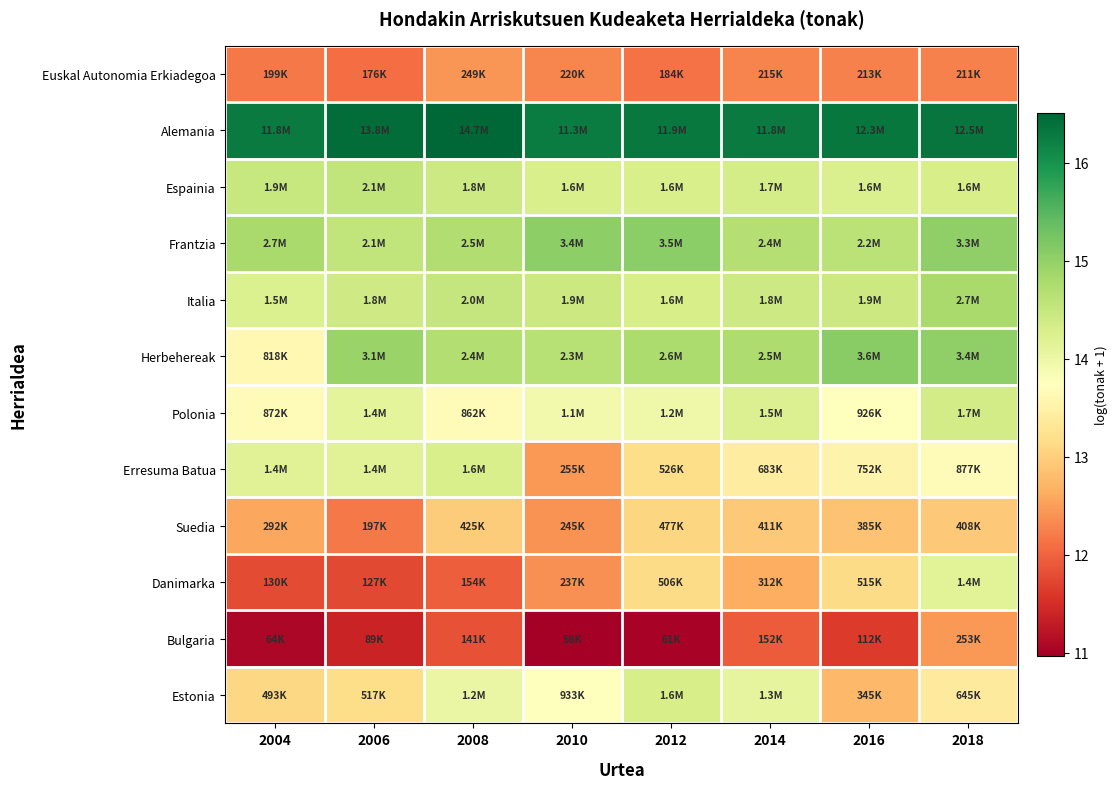

What is the difference between the highest and lowest values at 2012?

5.3